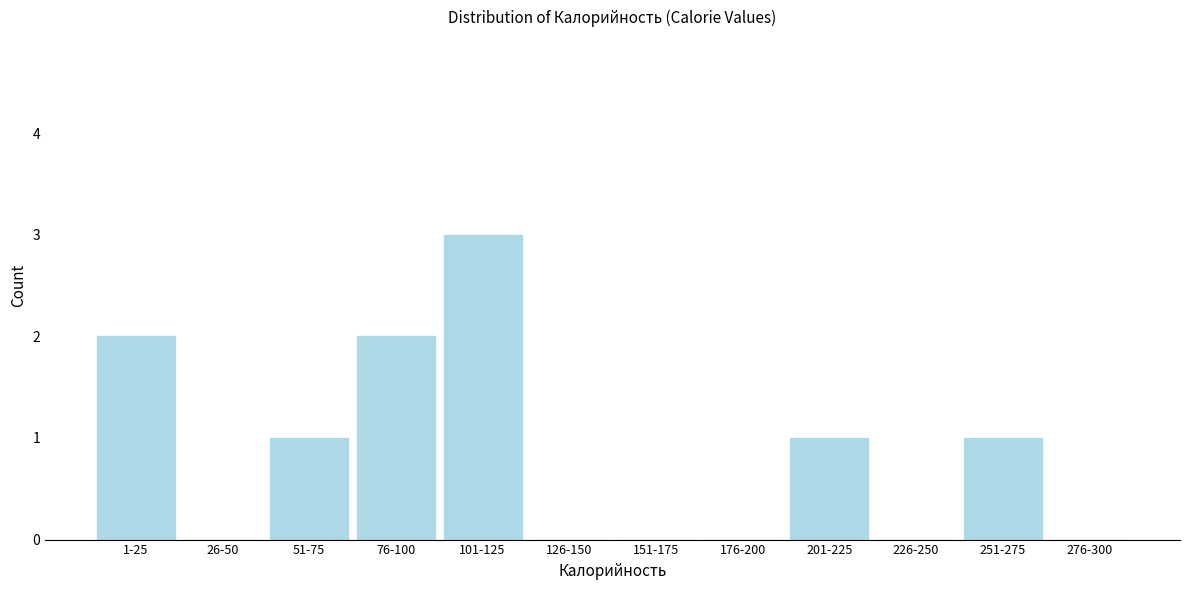

Reading left to right, transcribe all the data shown in this chart.

1-25=2	26-50=0	51-75=1	76-100=2	101-125=3	126-150=0	151-175=0	176-200=0	201-225=1	226-250=0	251-275=1	276-300=0